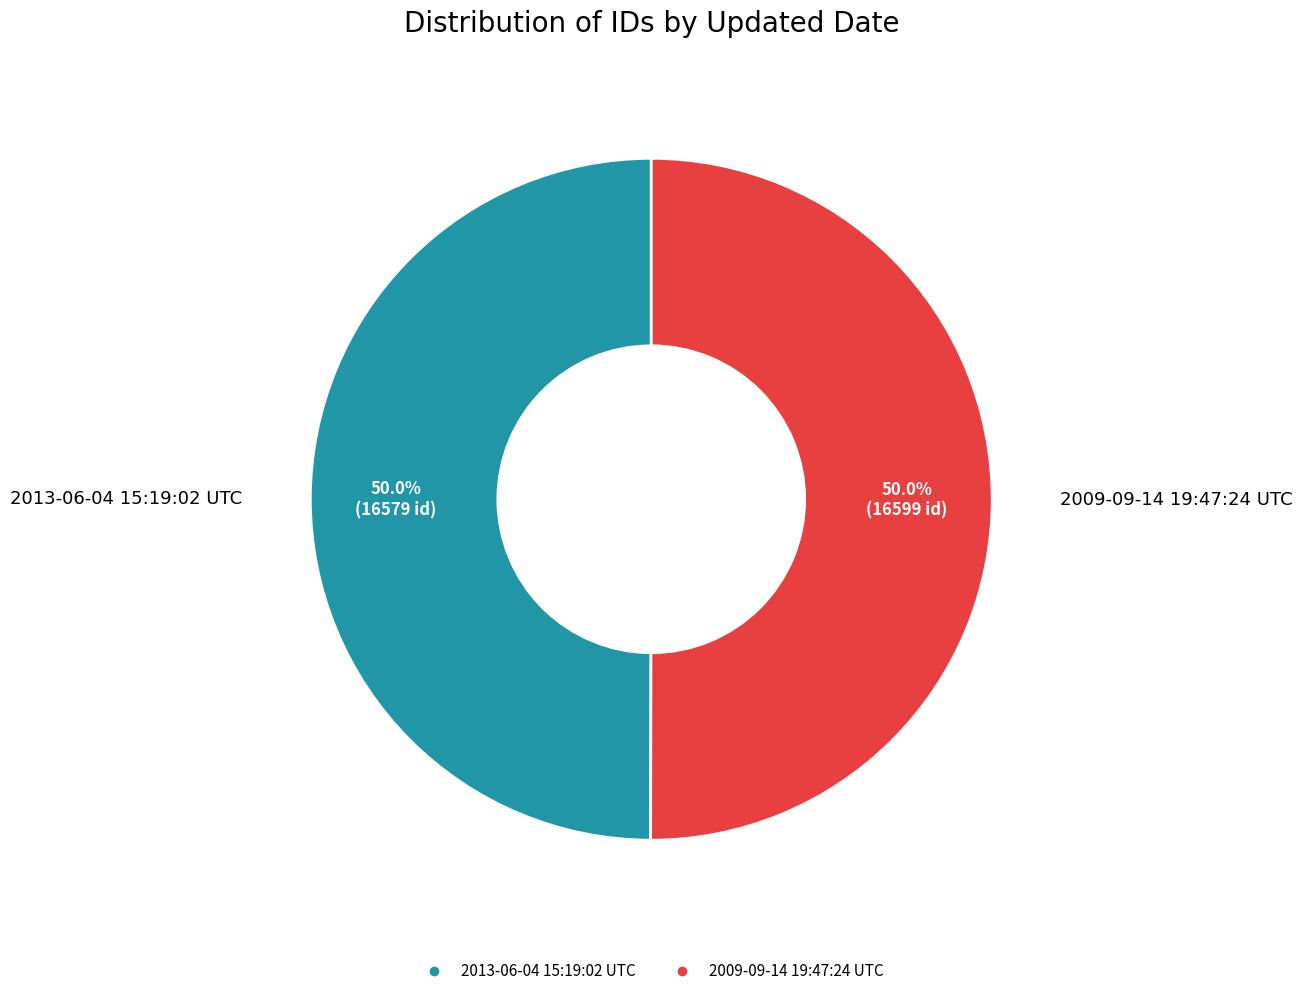

To the nearest percent, what percentage of the pie is 2009-09-14 19:47:24 UTC?

50%